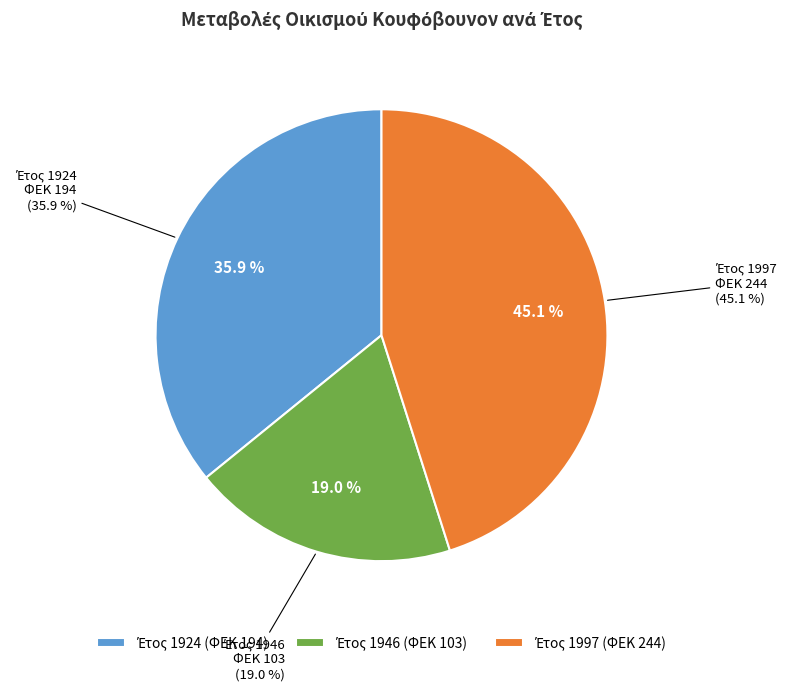

How many segments does this pie chart have?

3